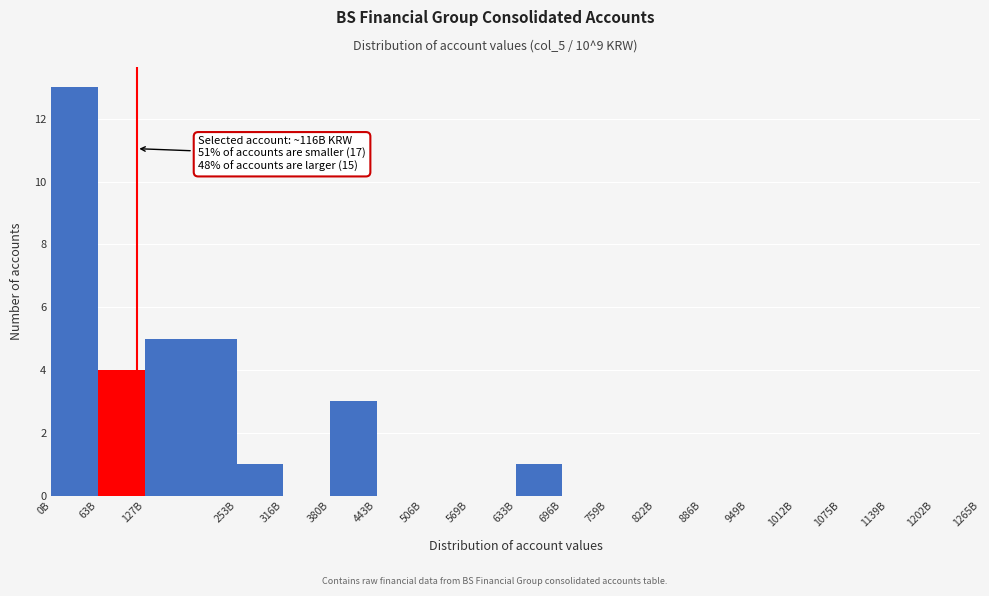

Reading right to left, what are all the values shown in this chart?

1202B=0	1139B=0	1075B=0	1012B=0	949B=0	886B=0	822B=0	759B=0	696B=0	633B=1	569B=0	506B=0	443B=0	380B=3	316B=0	253B=1	127B=5	63B=4	0B=13